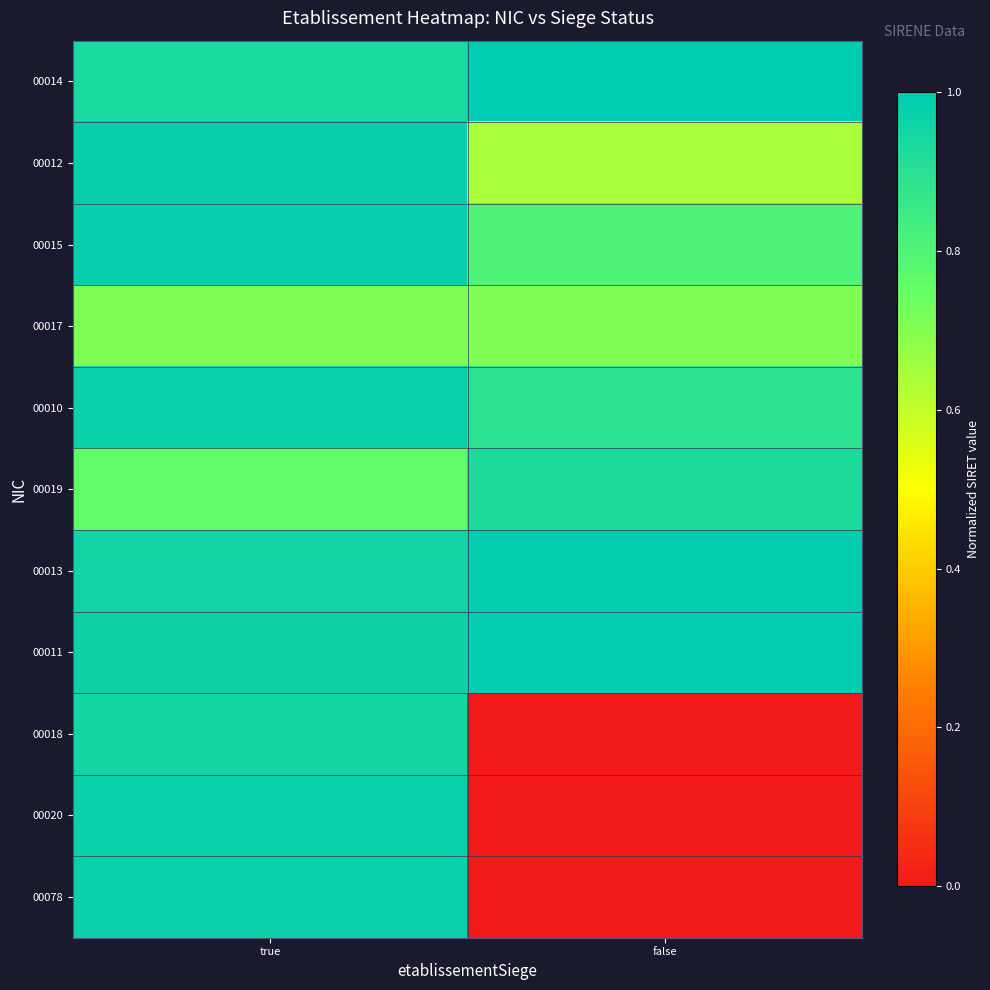

Reading right to left, list all the values displayed in this chart.

00014: false=1.0	true=0.9
00012: false=0.6	true=1.0
00015: false=0.8	true=1.0
00017: false=0.7	true=0.7
00010: false=0.9	true=1.0
00019: false=0.9	true=0.8
00013: false=1.0	true=1.0
00011: false=1.0	true=1.0
00018: false=0.0	true=0.9
00020: false=0.0	true=1.0
00078: false=0.0	true=1.0